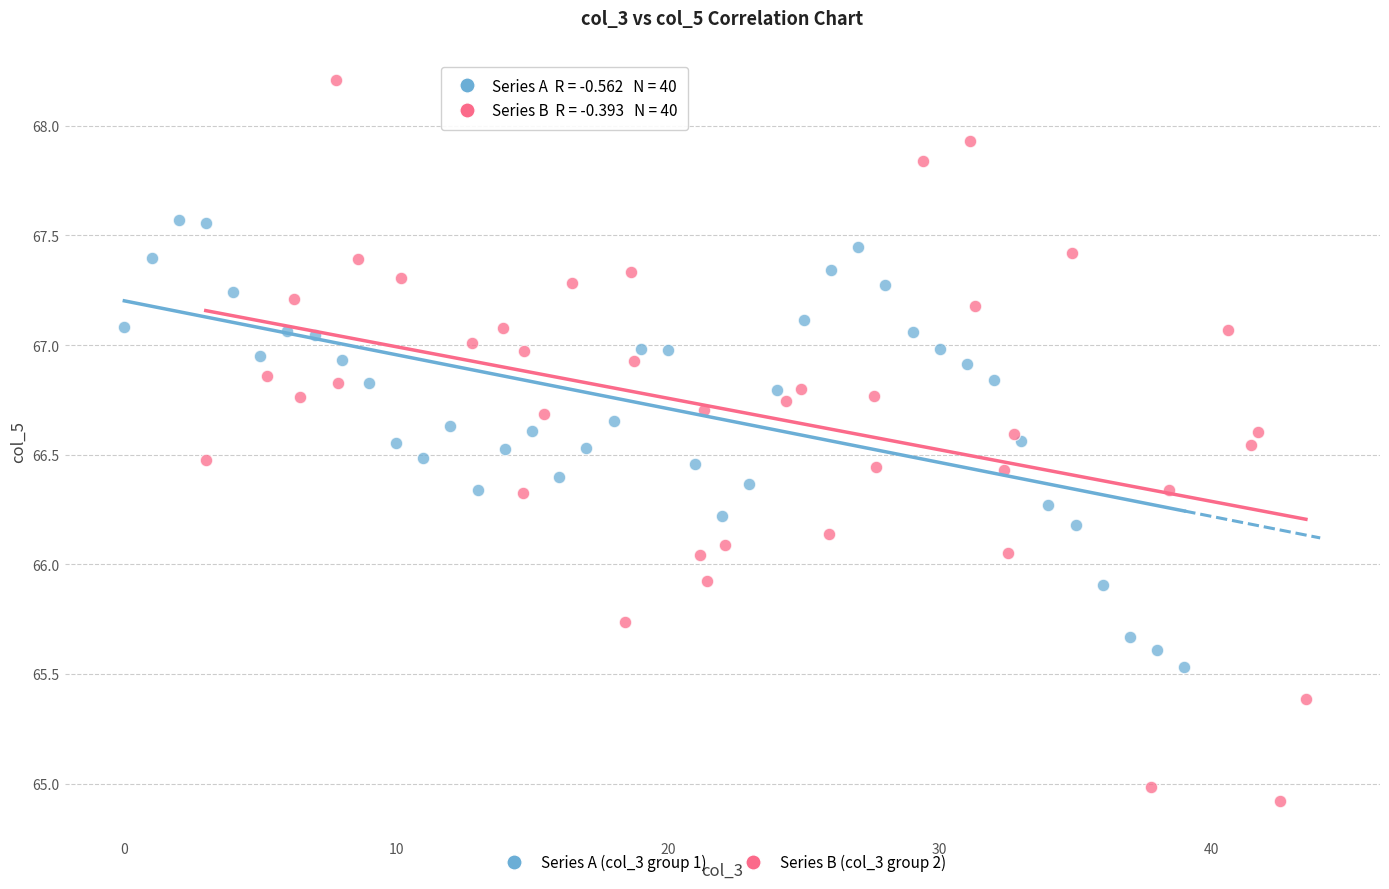

Which series has the largest Y range (max minus min)?

Series B (col_3 group 2)